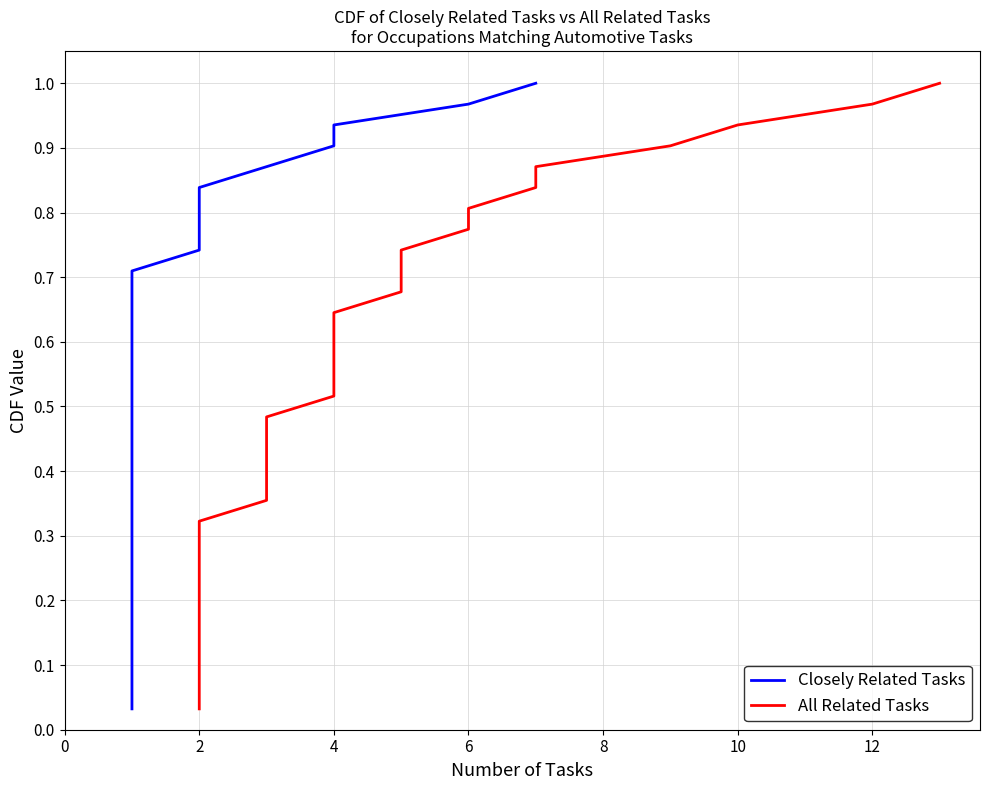

True or false: All Related Tasks and Closely Related Tasks cross at least once.

False